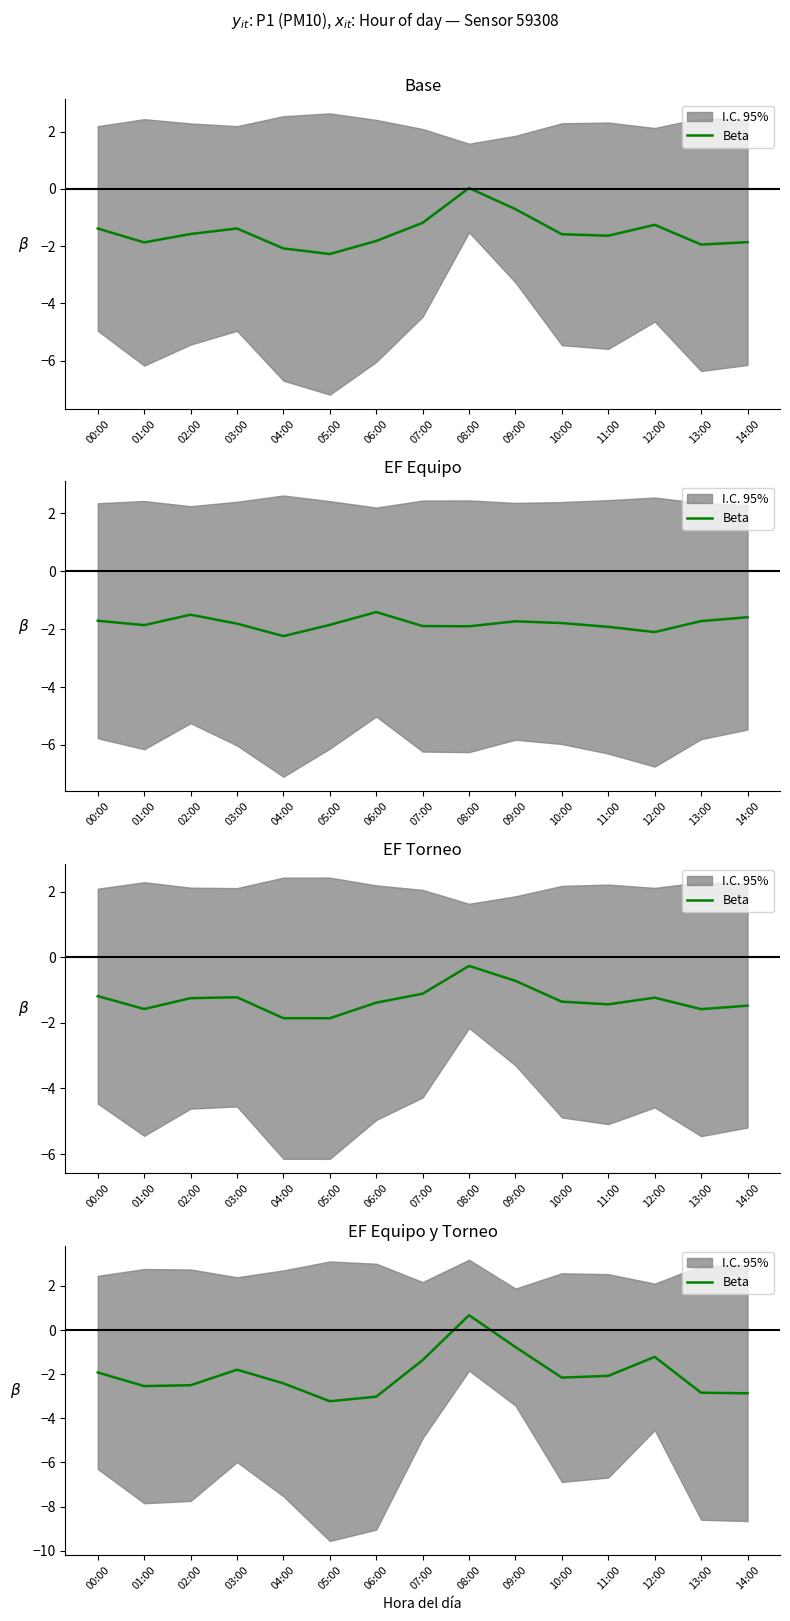

Is it true that the value at 13:00 is -4.9?

False